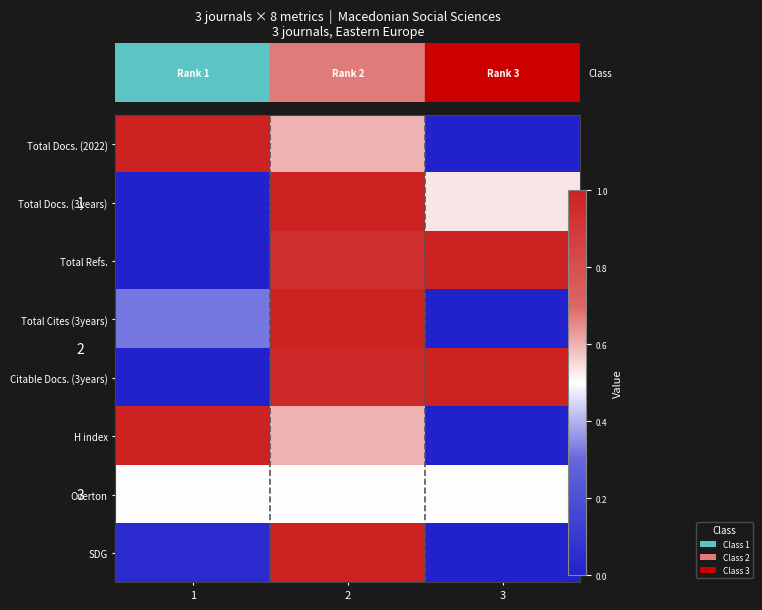

Rank the series at 1 from lowest to highest value.

Total Docs. (3years), Total Refs., Citable Docs. (3years), SDG, Total Cites (3years), Overton, Total Docs. (2022), H index